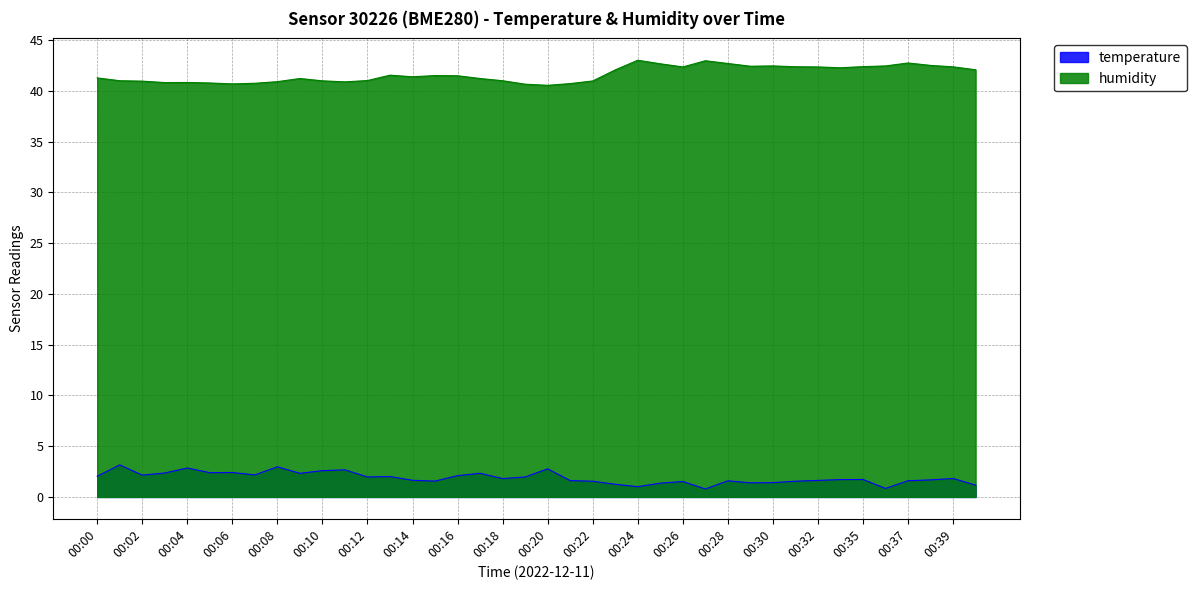

How many series are shown in this chart?

2